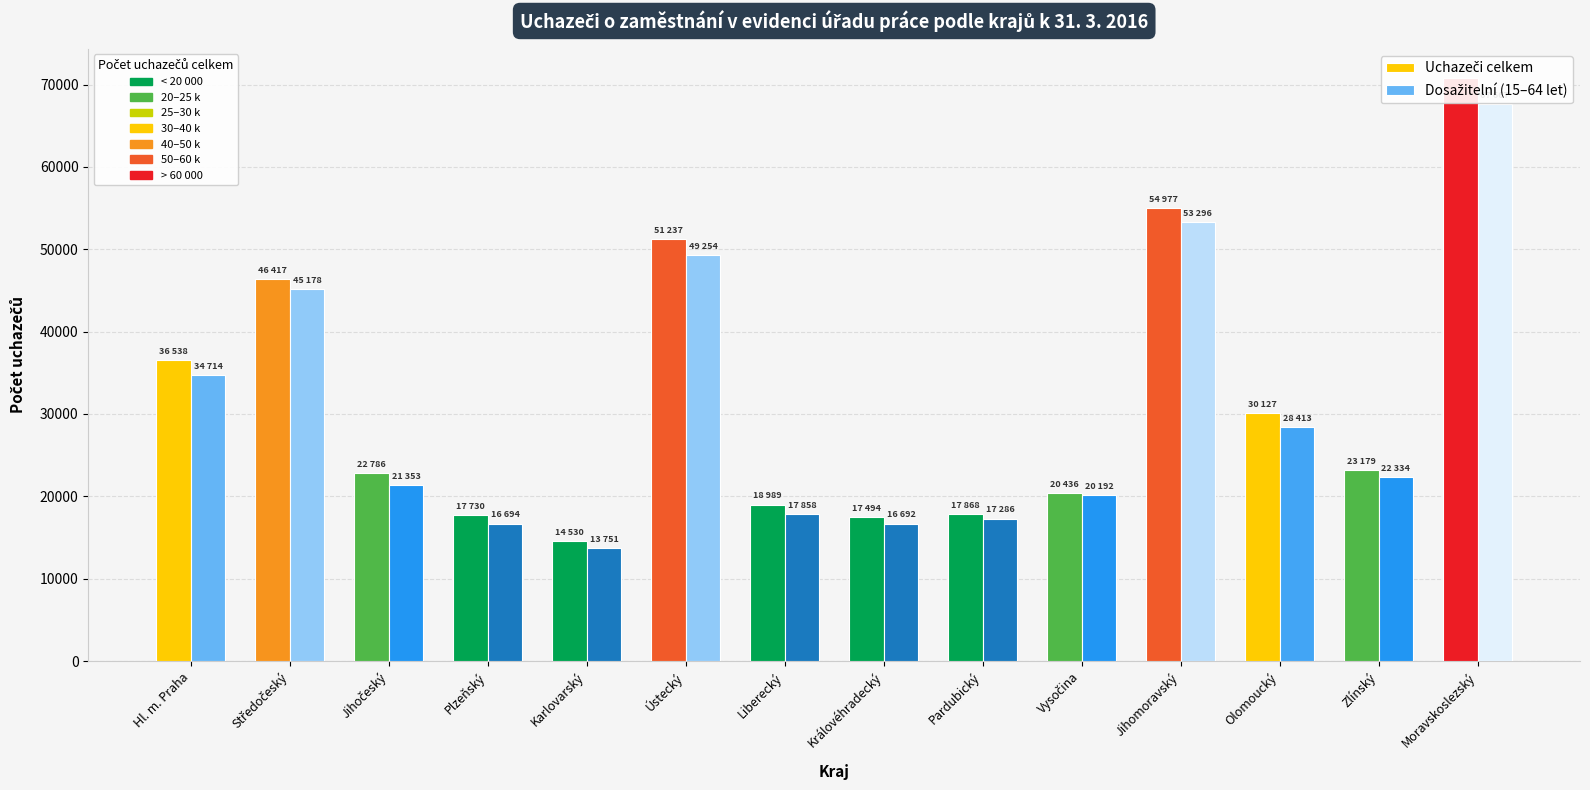

What is the difference between the highest and lowest values at Olomoucký?

1714